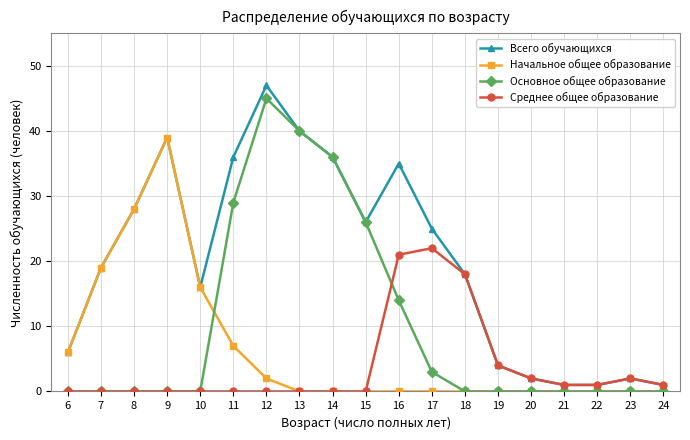

Is it true that Среднее общее образование equals 2 at 23?

True